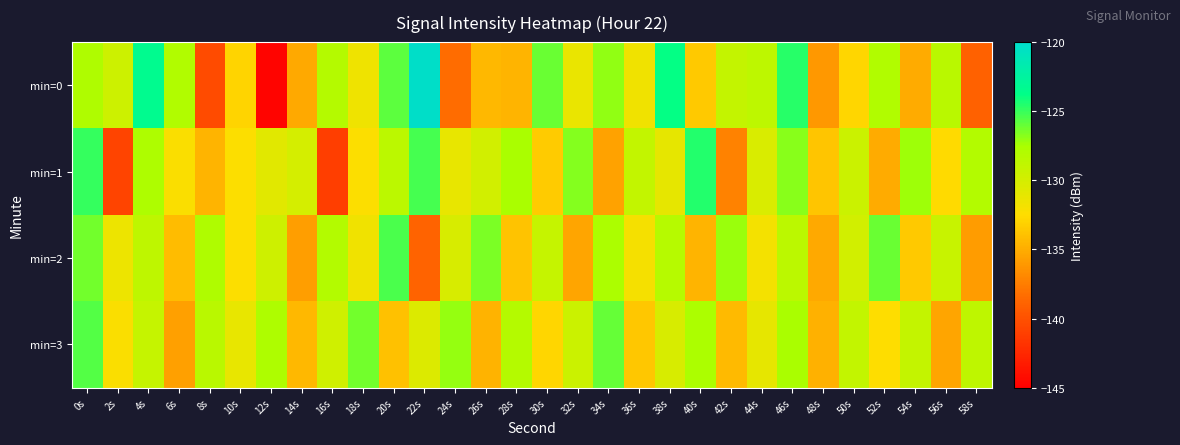

Reading left to right, extract all data points from this chart.

min=0: 0s=-127.9	2s=-129.6	4s=-123.4	6s=-128.0	8s=-140.4	10s=-133.0	12s=-144.7	14s=-135.2	16s=-128.2	18s=-131.6	20s=-125.8	22s=-120.2	24s=-138.4	26s=-134.4	28s=-134.6	30s=-126.1	32s=-131.2	34s=-127.0	36s=-131.7	38s=-123.8	40s=-133.5	42s=-129.0	44s=-128.6	46s=-124.7	48s=-136.1	50s=-132.9	52s=-128.0	54s=-135.1	56s=-128.4	58s=-139.0
min=1: 0s=-125.0	2s=-140.8	4s=-127.7	6s=-132.3	8s=-134.6	10s=-132.4	12s=-130.8	14s=-130.0	16s=-141.2	18s=-132.3	20s=-128.5	22s=-125.3	24s=-131.2	26s=-129.8	28s=-127.6	30s=-133.4	32s=-126.7	34s=-135.6	36s=-128.9	38s=-131.1	40s=-124.5	42s=-137.2	44s=-130.3	46s=-126.8	48s=-133.7	50s=-129.4	52s=-135.1	54s=-127.3	56s=-132.6	58s=-128.1
min=2: 0s=-126.3	2s=-131.5	4s=-128.7	6s=-134.2	8s=-127.9	10s=-132.4	12s=-129.6	14s=-135.8	16s=-128.1	18s=-131.7	20s=-125.4	22s=-138.9	24s=-130.2	26s=-126.5	28s=-133.8	30s=-129.1	32s=-135.4	34s=-127.7	36s=-132.0	38s=-128.3	40s=-134.6	42s=-127.2	44s=-131.9	46s=-128.5	48s=-135.2	50s=-129.8	52s=-126.1	54s=-133.5	56s=-129.2	58s=-135.9
min=3: 0s=-125.6	2s=-132.3	4s=-129.1	6s=-135.7	8s=-128.4	10s=-131.2	12s=-127.8	14s=-134.4	16s=-129.7	18s=-126.3	20s=-133.9	22s=-130.5	24s=-127.1	26s=-134.7	28s=-128.2	30s=-132.8	32s=-129.4	34s=-126.0	36s=-133.6	38s=-130.2	40s=-127.7	42s=-134.3	44s=-131.1	46s=-127.6	48s=-134.8	50s=-128.9	52s=-132.5	54s=-129.0	56s=-135.4	58s=-128.7